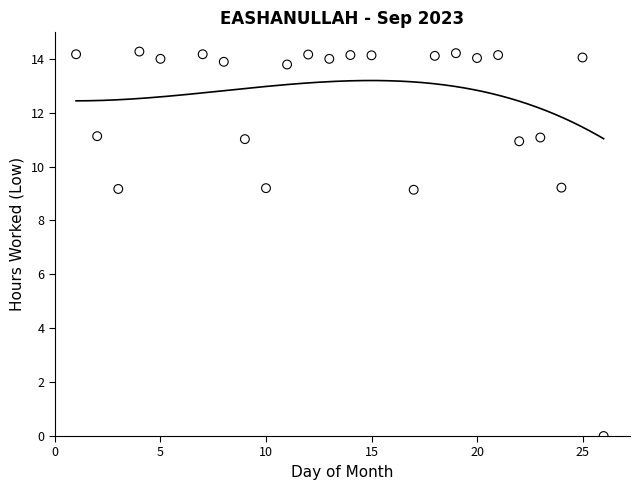

What is the range of X values (max minus min)?

25.0